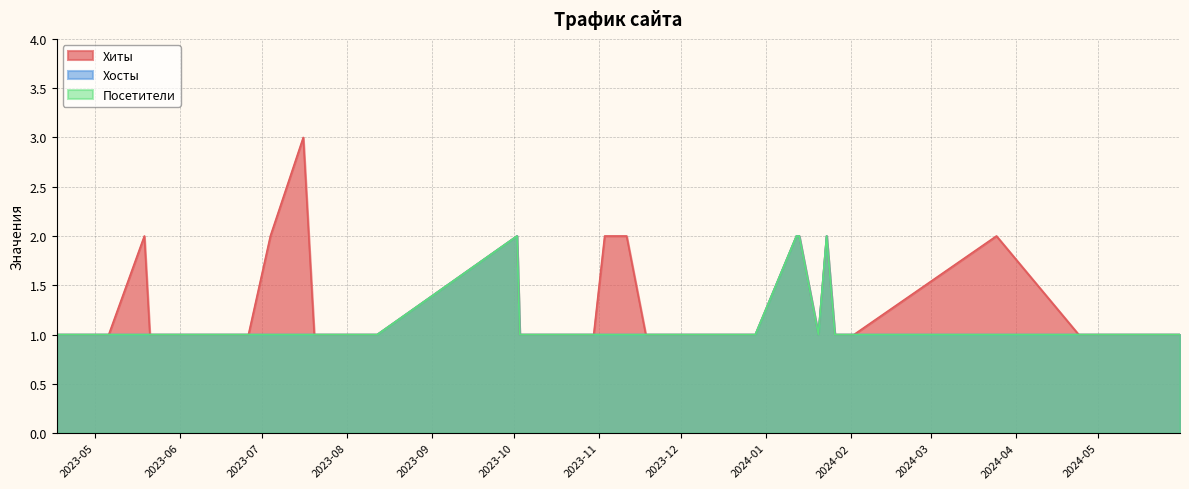

True or false: Хосты and Посетители intersect in this chart.

False